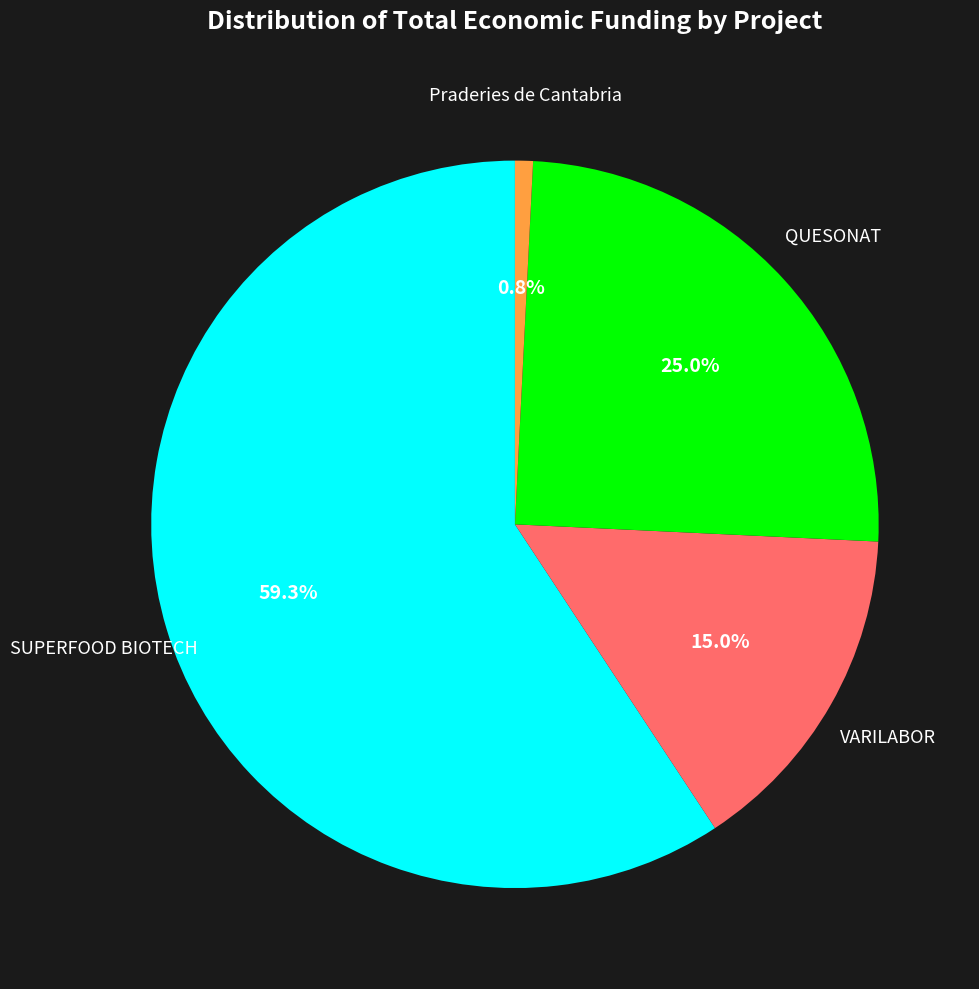

How many slices are in this pie chart?

4